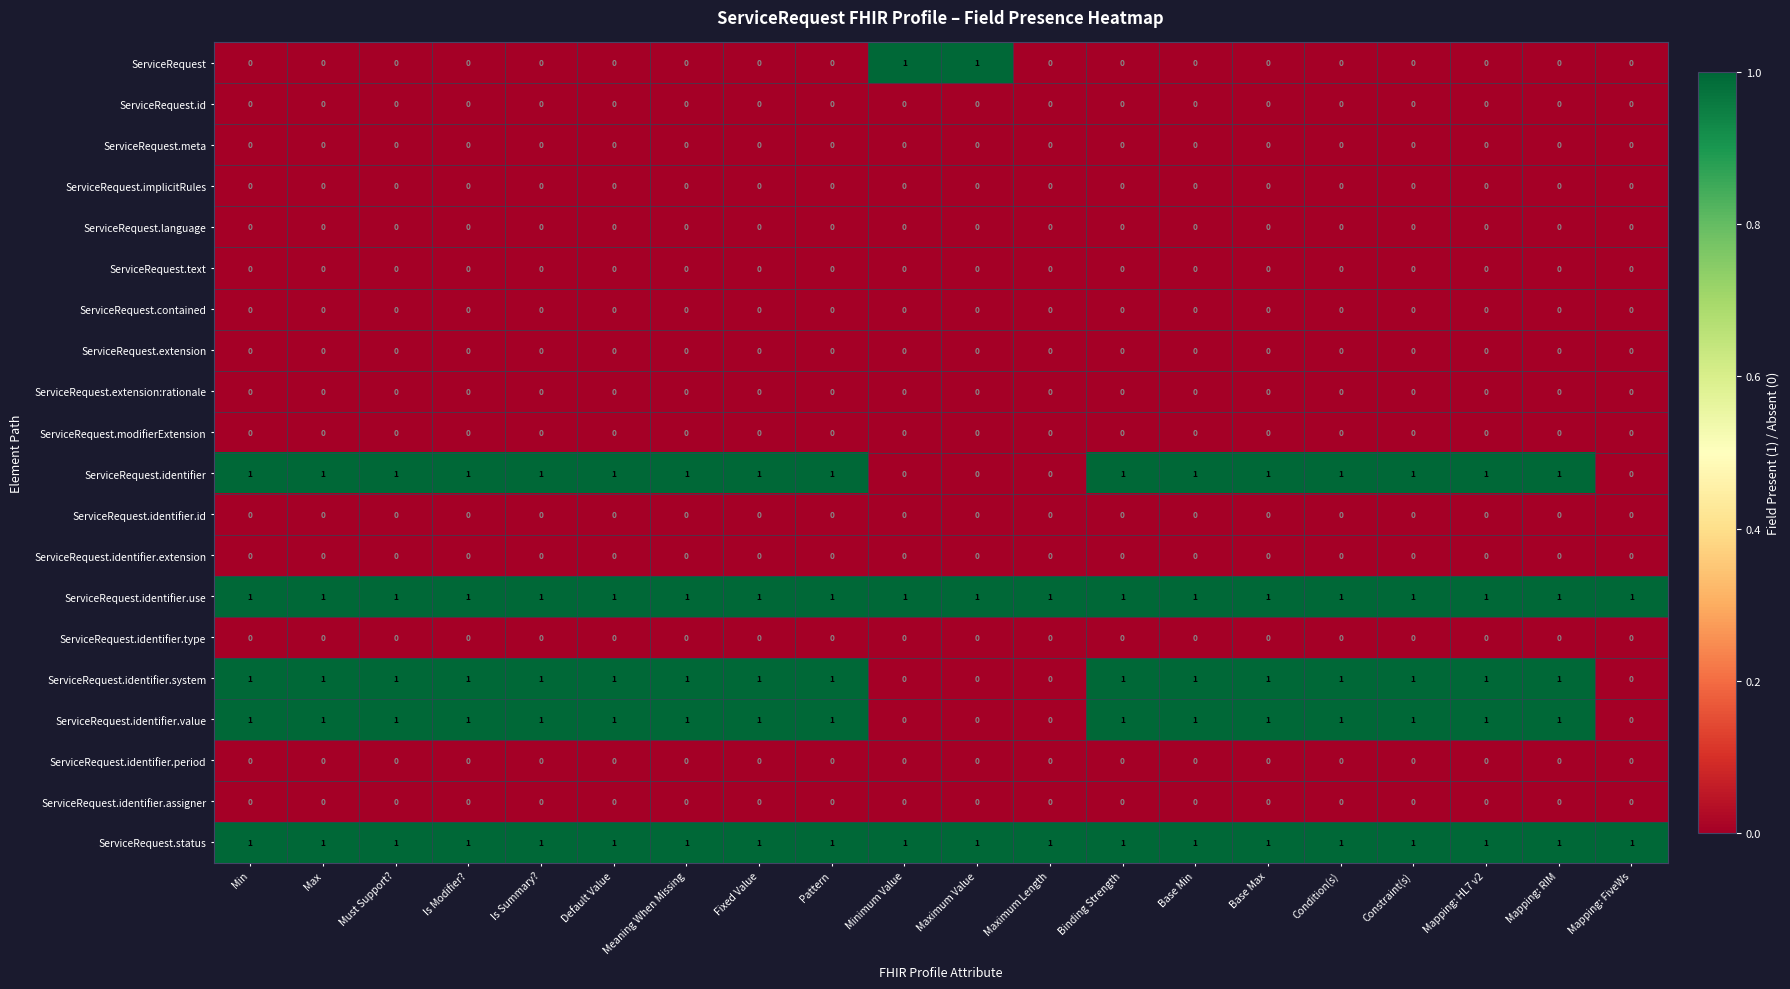

The value of ServiceRequest.identifier.period at Min is 0. True or false?

True